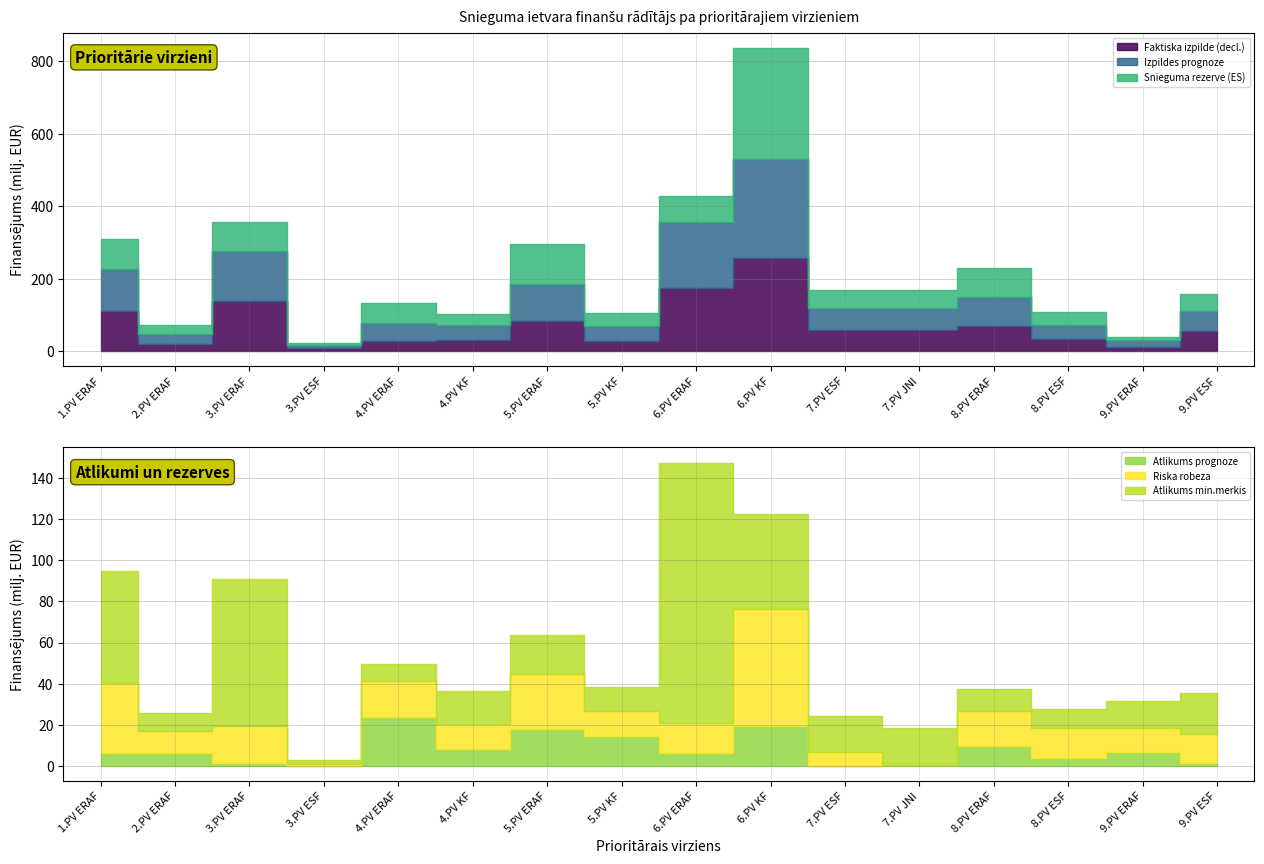

Reading left to right, what are all the values shown in this chart?

Faktiska izpilde (decl.): 110688484.8	20615526.2	138046395.5	7965558.3	27185384.6	31663371.6	83483212.2	27111484.5	174790578.3	256070037.8	59273743.4	59343809.4	69205745.5	33544927.1	12230041.8	54179295.5
Izpildes prognoze: 116812456.3	27011971.3	139240989.9	7843234.6	50794334.7	39894298.1	101620394.7	41761770.2	181280355.4	275412562.4	59085660.8	59539676.0	79121686.0	37312501.0	19007966.4	55756814.0
Snieguma rezerve (ES): 83094259.0	23975988.0	79669032.0	7012838.0	56161288.0	31678051.0	109957466.0	35200539.0	72852630.0	306148623.0	49376694.0	48708012.0	80534872.0	36865959.0	7796118.0	47915277.0
Atlikums prognoze: 6123971.5	6396445.0	1194594.4	0.0	23608950.1	8230926.4	18137182.4	14650285.7	6489777.1	19342524.5	0.0	195866.6	9915940.5	3767573.9	6777924.5	1577518.5
Riska robeza: 34255265.9	10538992.1	18066349.4	1123274.2	17465636.6	12019298.1	26405878.7	12102145.2	14363011.0	57183035.9	6973974.0	0.0	16924211.7	14473761.0	11795105.0	14001679.1
Atlikums min.merkis: 54491762.0	9029980.3	71522312.7	1882322.3	8673368.7	16135759.8	19152295.1	11841312.0	126640882.9	45801095.1	17115470.9	18137865.8	10667044.8	9663031.7	13160877.8	19820356.2